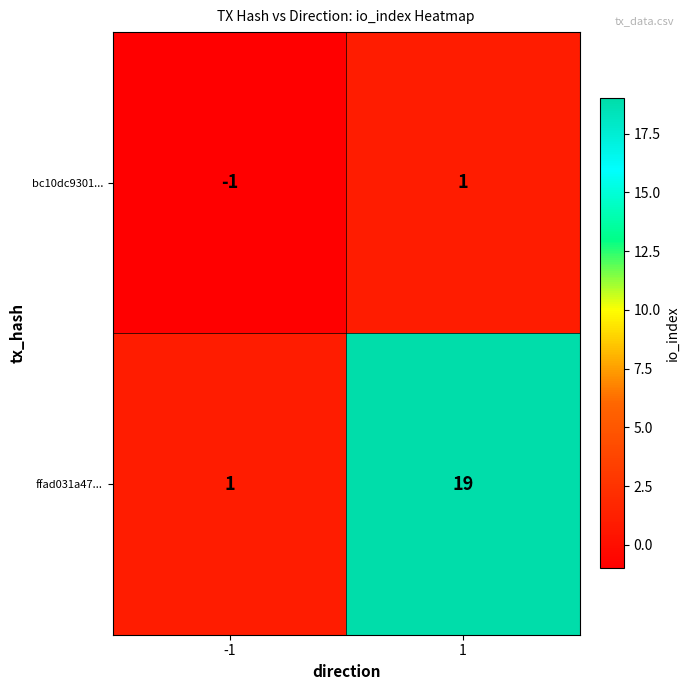

List the series in order of their overall mean, highest first.

ffad031a47..., bc10dc9301...